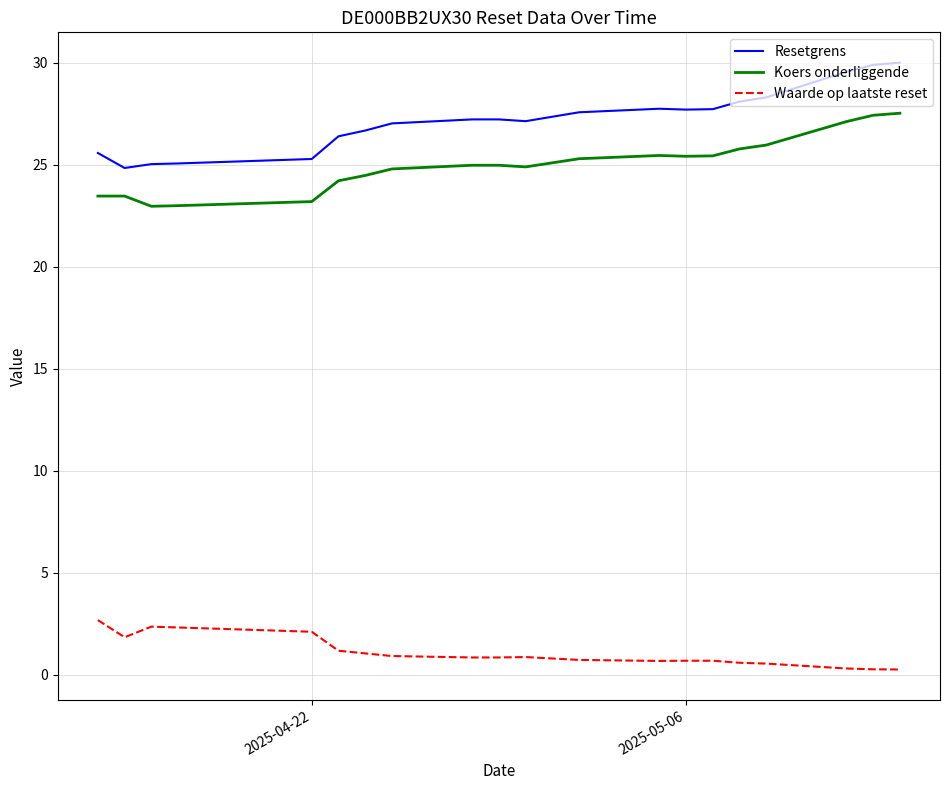

What is the greatest value displayed?

30.0